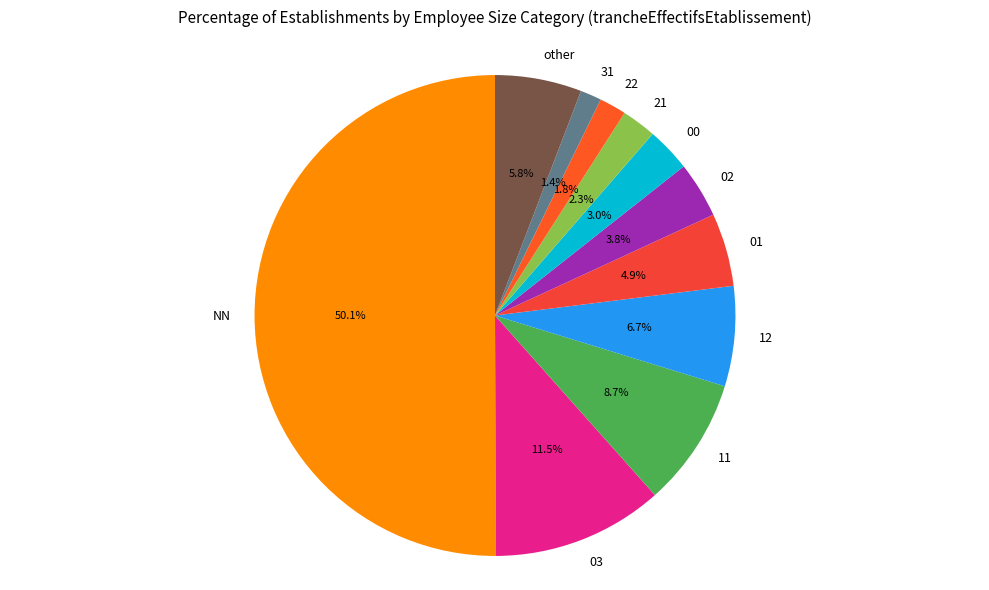

The 00 slice represents 3% of the pie. True or false?

True